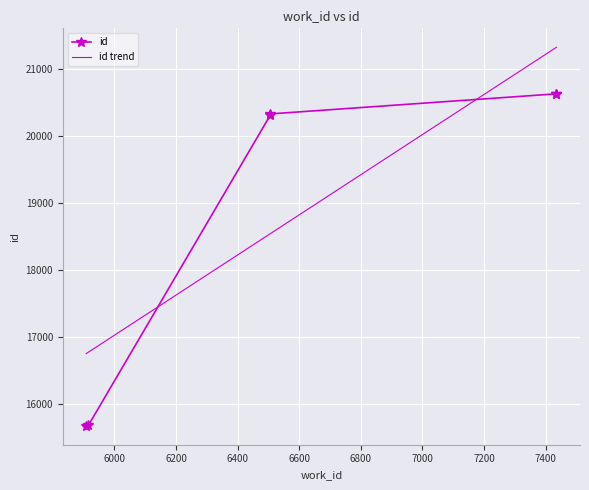

Between 7435 and 5916, which is larger?

7435